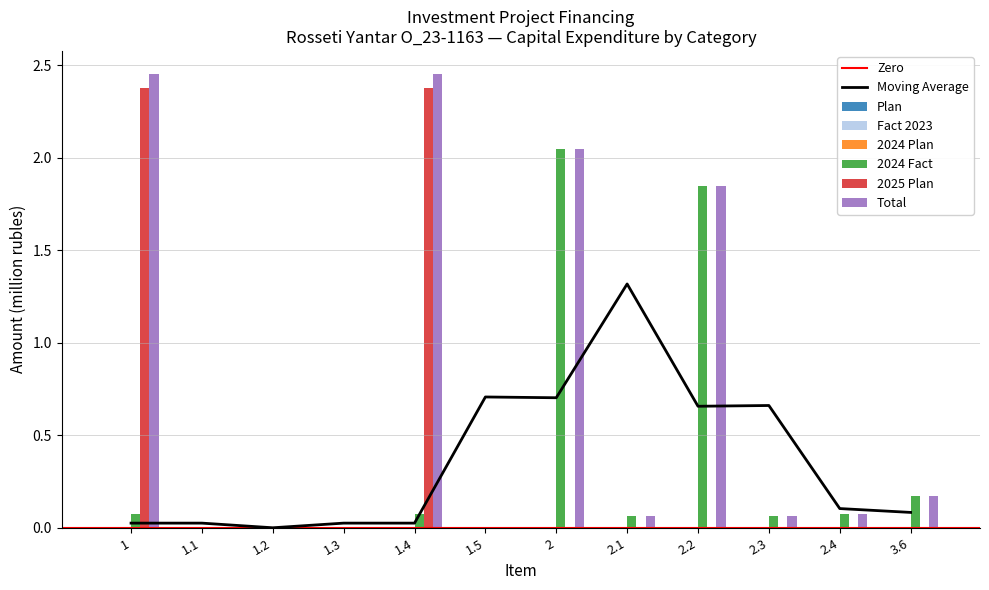

The Total series shows 3.4 at 1.4. True or false?

False